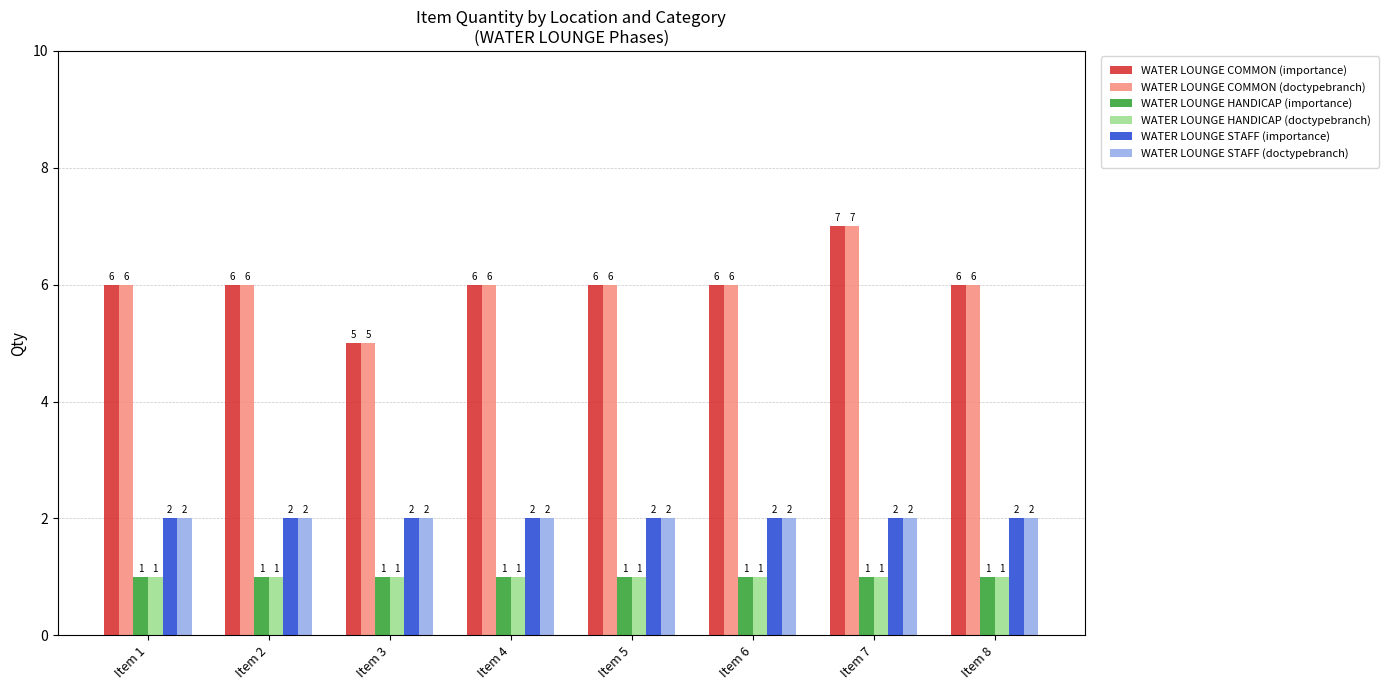

What are all the series names shown in the legend?

WATER LOUNGE COMMON (importance), WATER LOUNGE COMMON (doctypebranch), WATER LOUNGE HANDICAP (importance), WATER LOUNGE HANDICAP (doctypebranch), WATER LOUNGE STAFF (importance), WATER LOUNGE STAFF (doctypebranch)